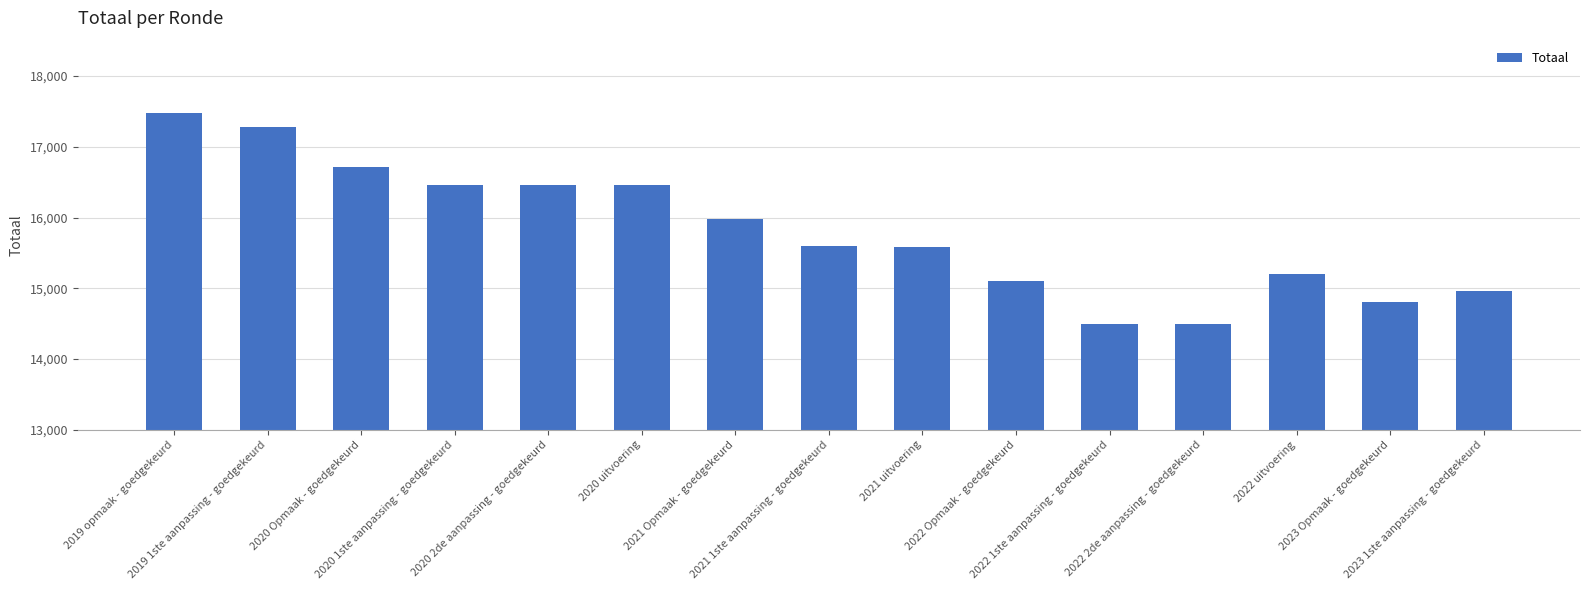

What is the label of the 6th bar from the left?

2020 uitvoering